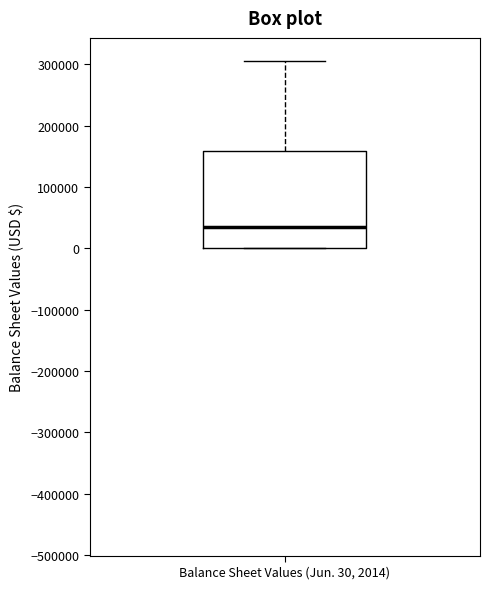

Where does the upper whisker of the box for Balance Sheet Values (Jun. 30, 2014) end on the y-axis? The values are not printed on the chart, so give them approximately, as read against the axis.

300000